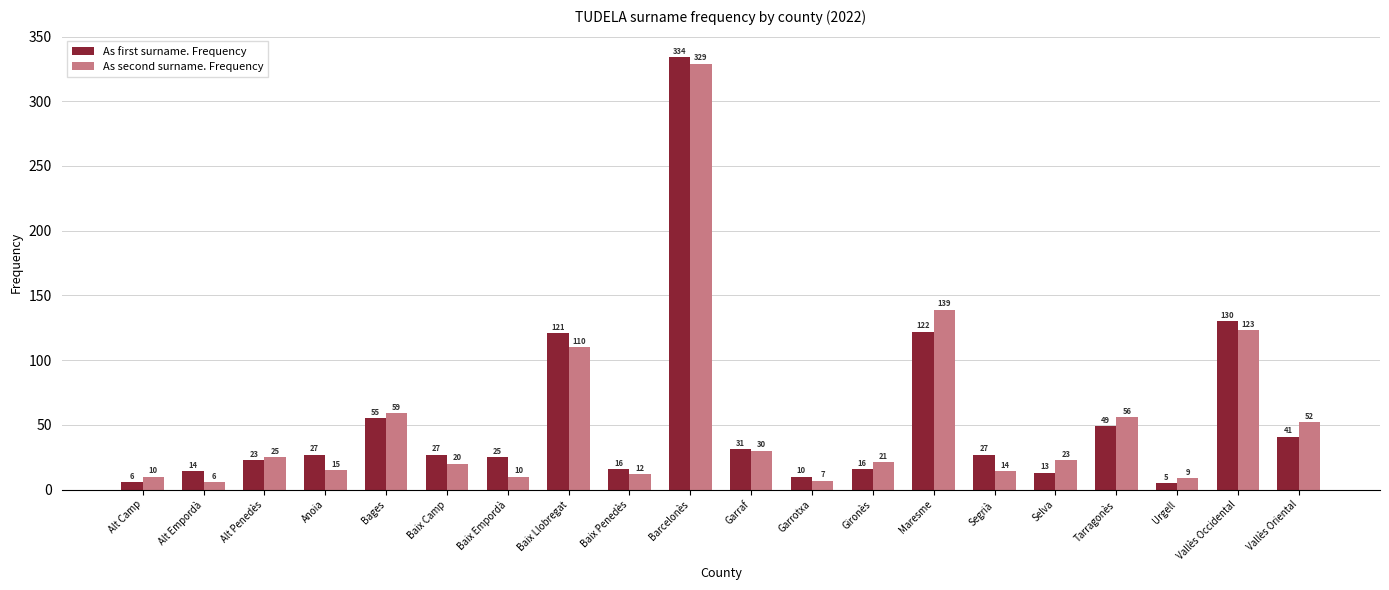

What are all the series names shown in the legend?

As first surname. Frequency, As second surname. Frequency